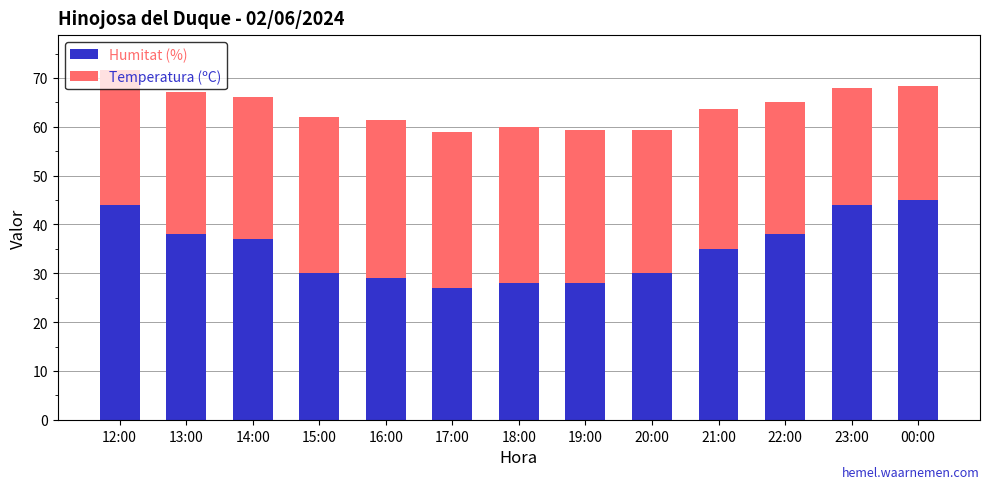

What is the total value across all series at 14:00?

66.1